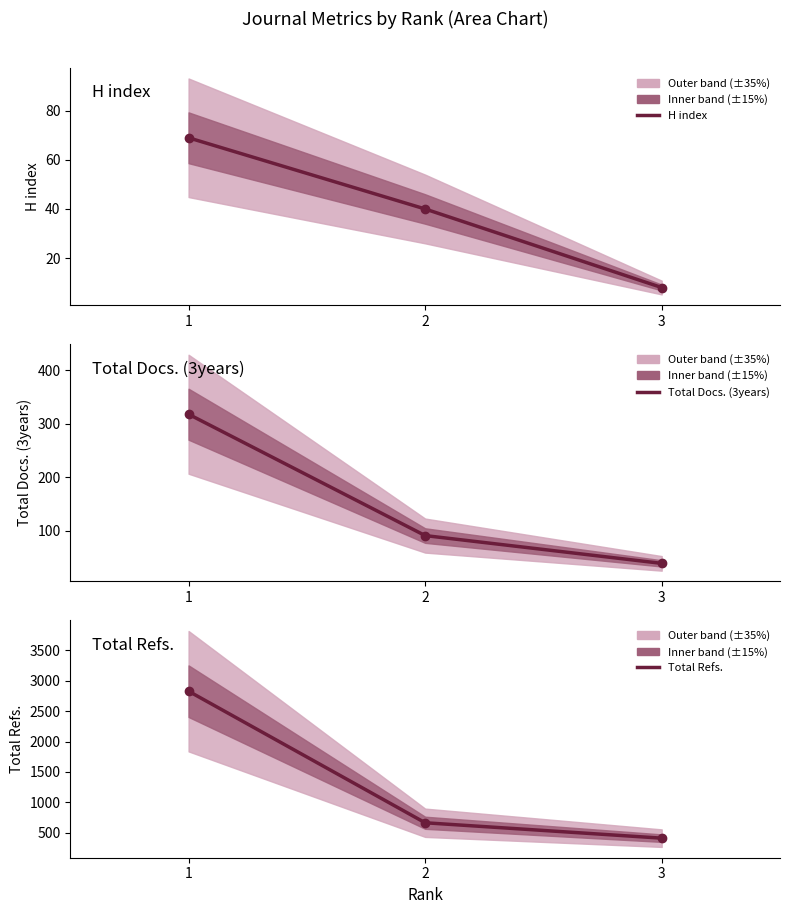

The value of Total Docs. (3years) at 1 is 446. True or false?

False